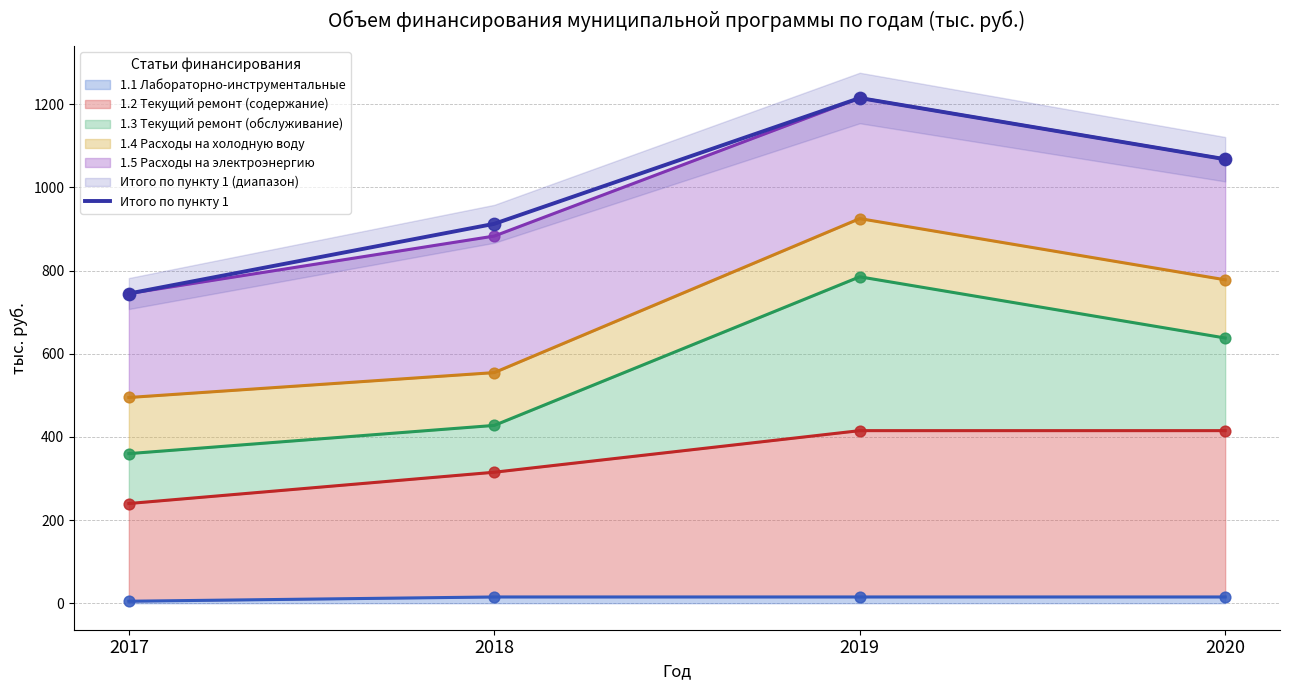

Between 2020 and 2018, which is larger?

2020